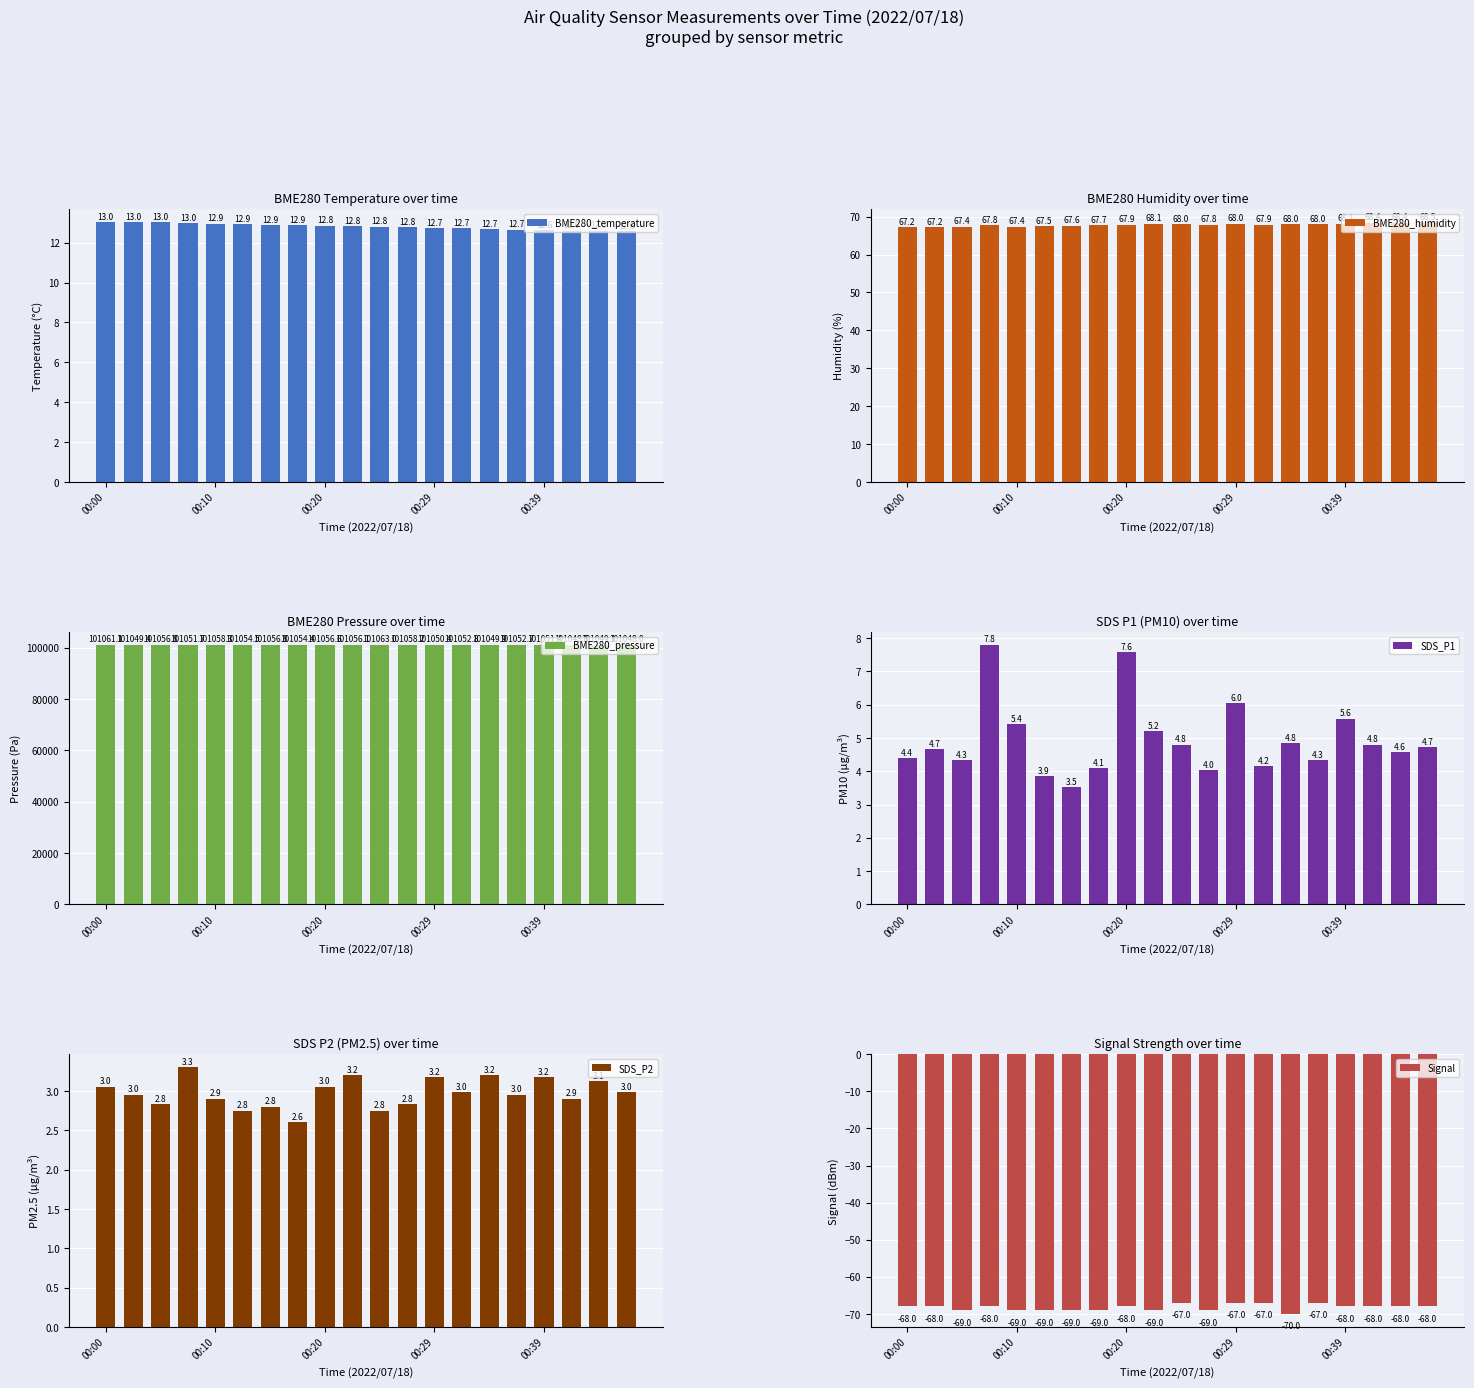

What is the minimum value for BME280_temperature?

12.6